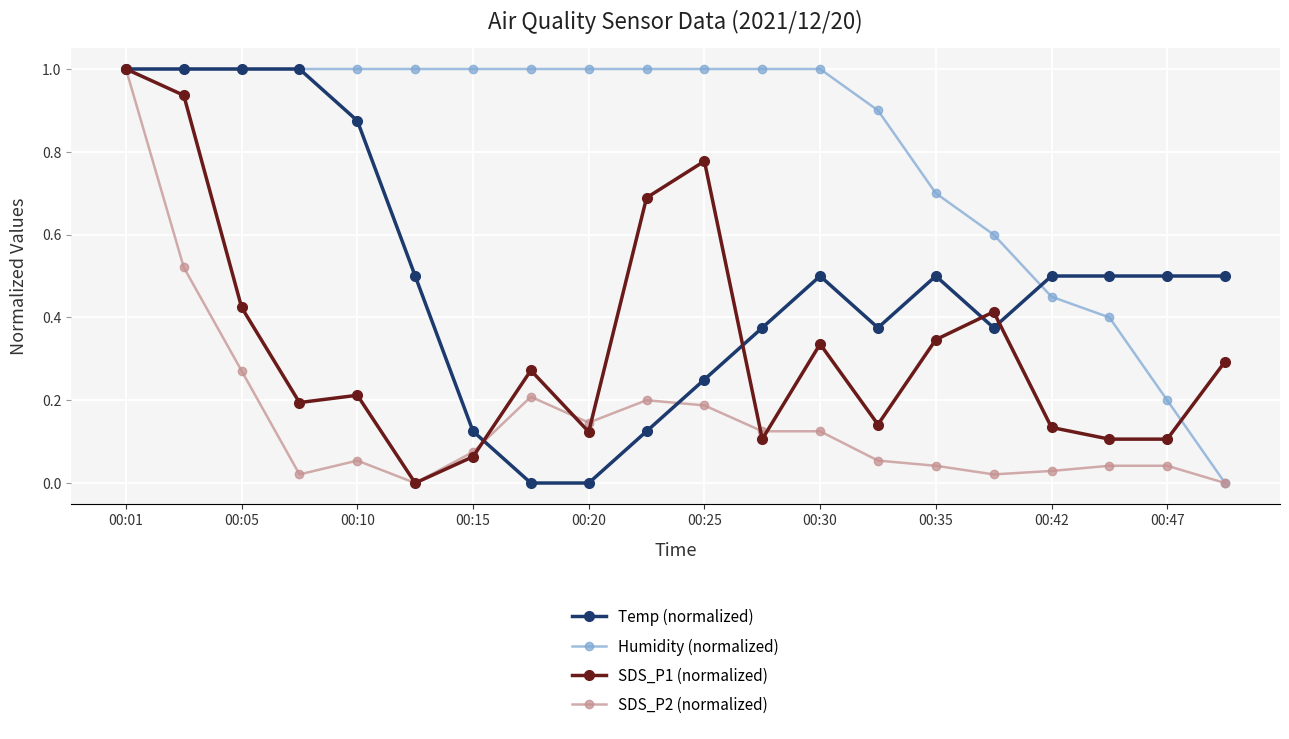

What is the maximum value shown in the chart?

1.0